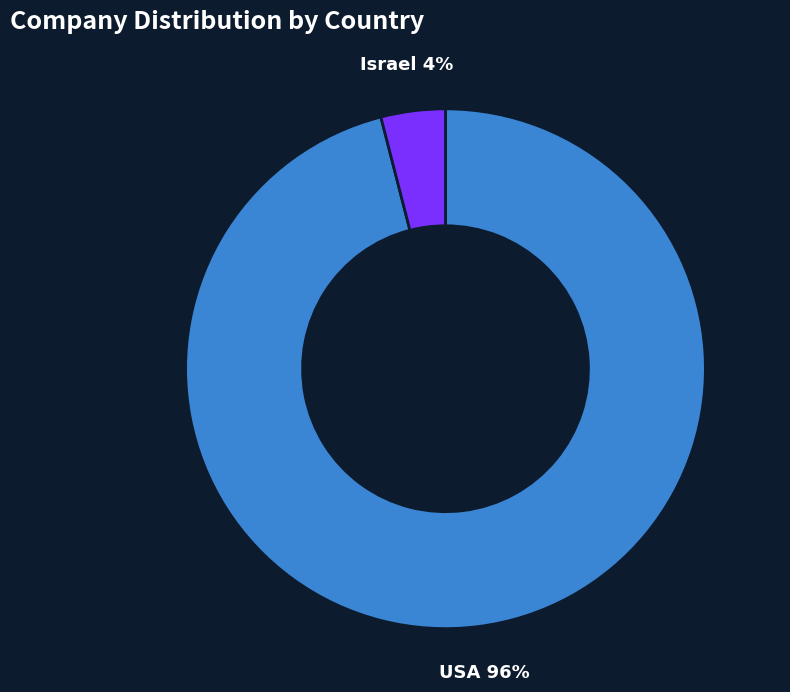

True or false: USA accounts for 96% of the total.

True